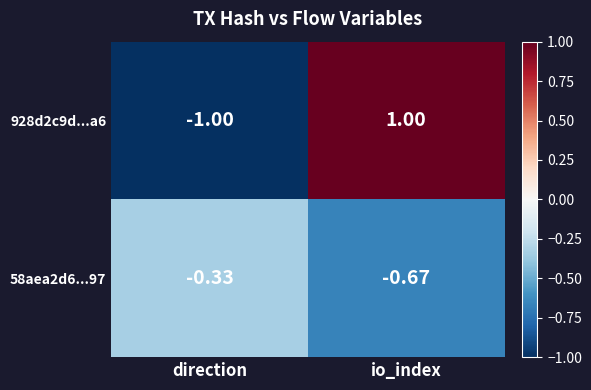

What is the total value across all series at direction?

-1.3